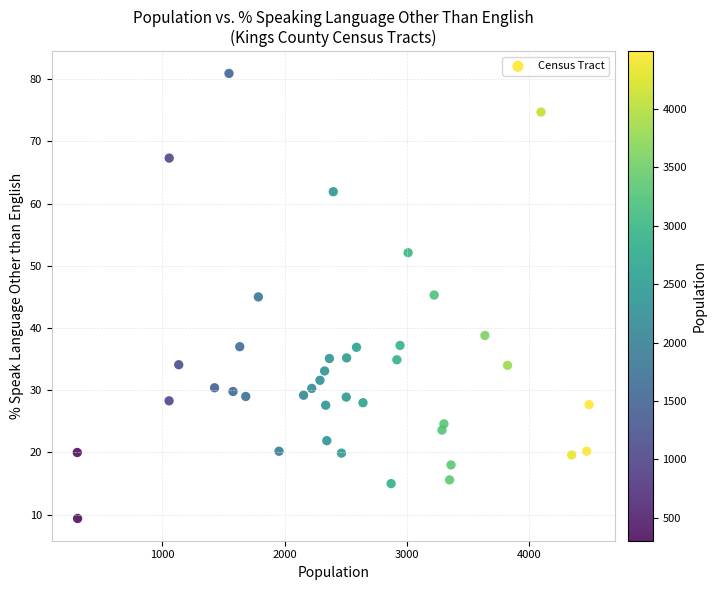

What is the range of X values (max minus min)?

4186.0